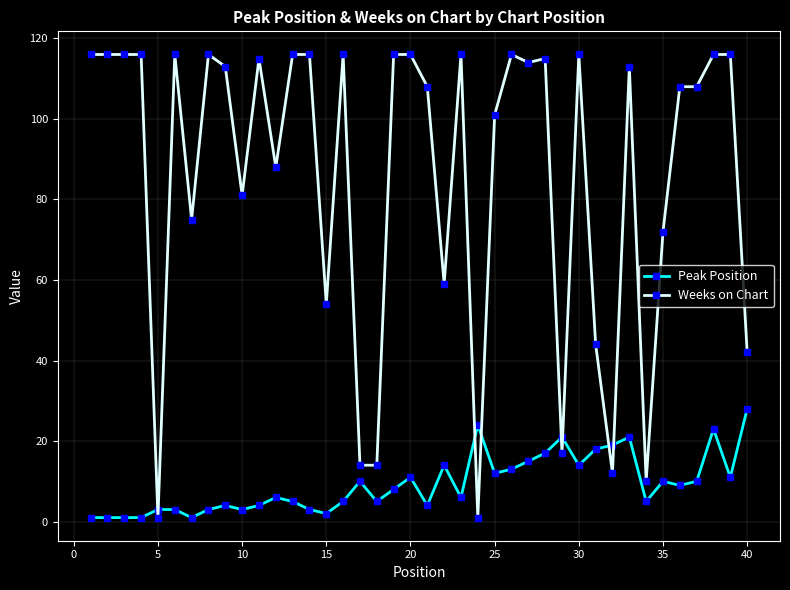

True or false: Weeks on Chart has more than 0 interior local peaks.

True